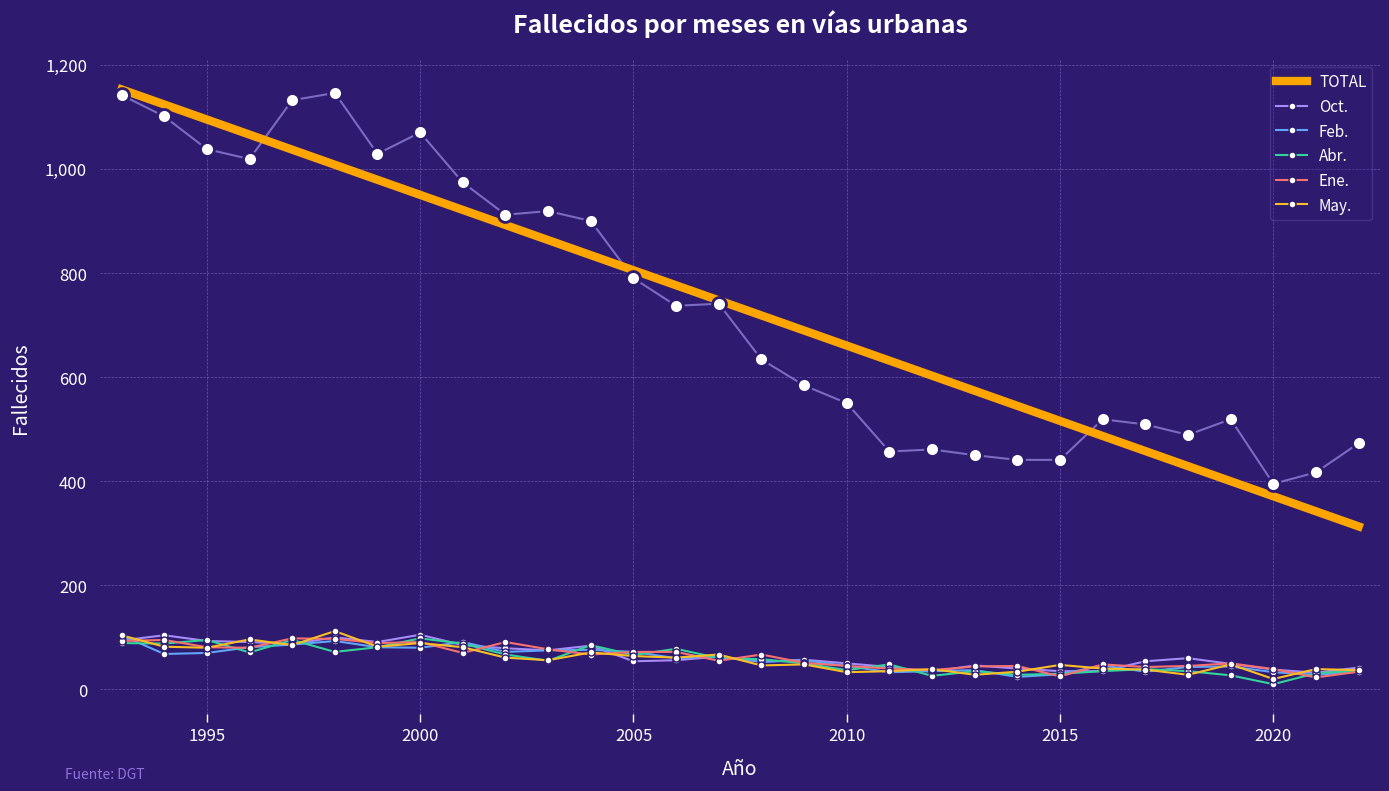

True or false: Abr. and TOTAL cross at least once.

False